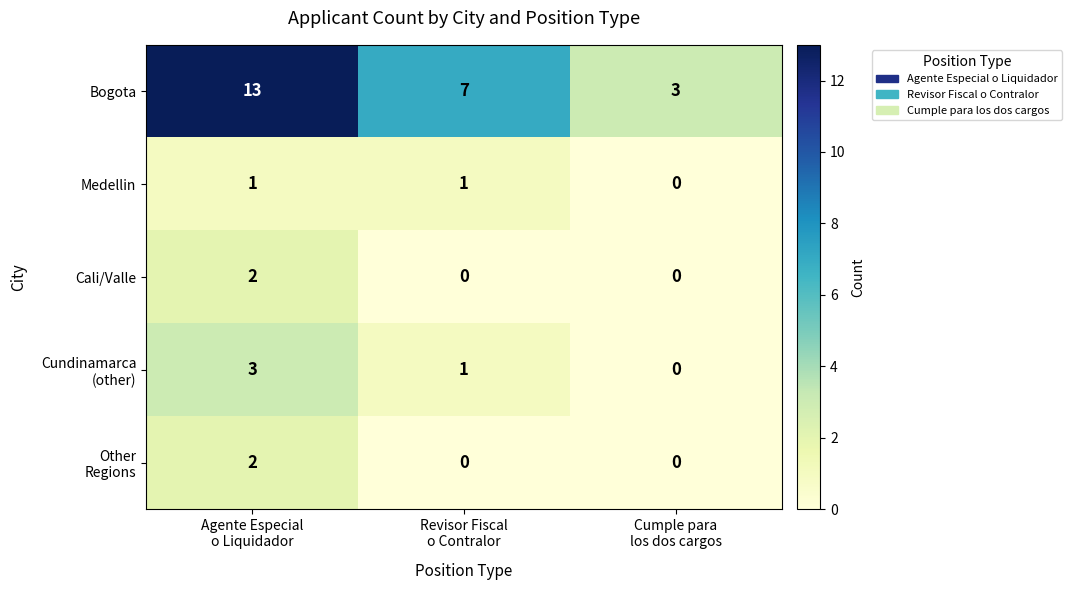

How many Bogota values are between 3 and 13?

3